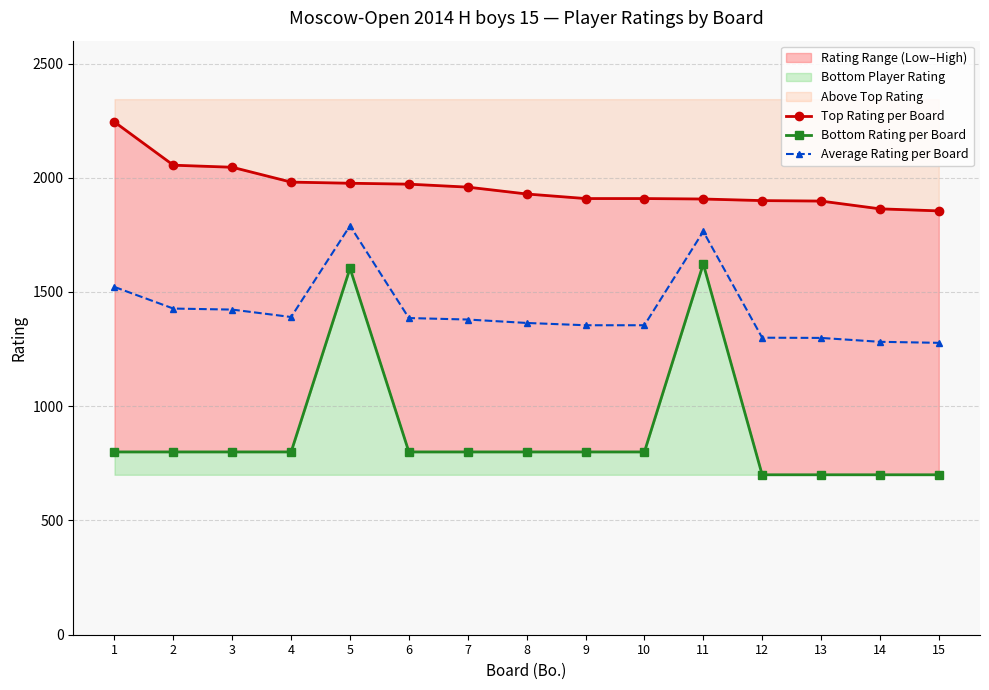

True or false: Average Rating per Board has a value of 3034.2 at 5.

False